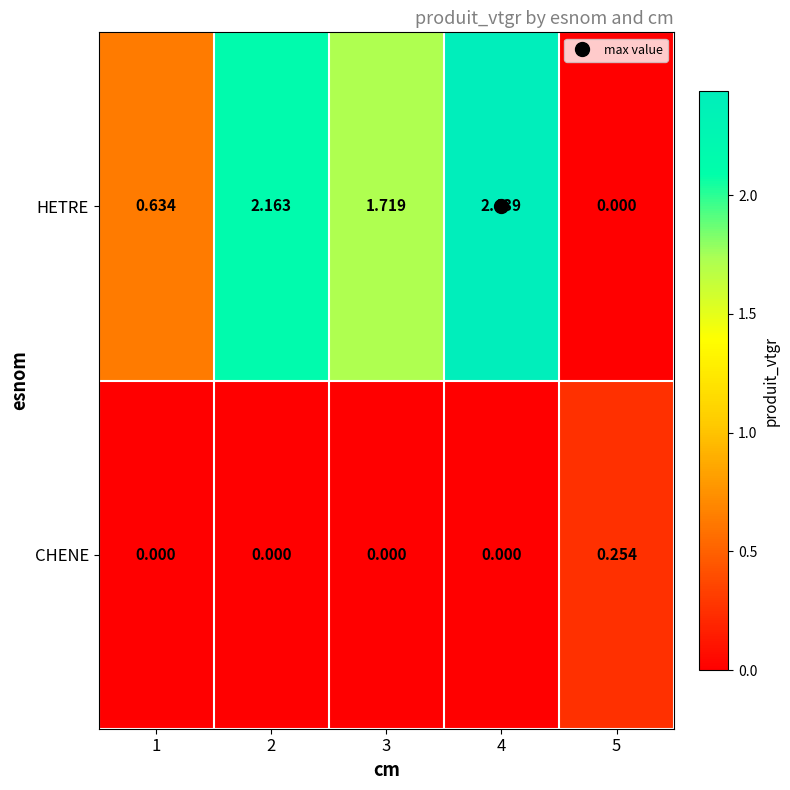

List the series in order of their peak value, highest first.

HETRE, CHENE